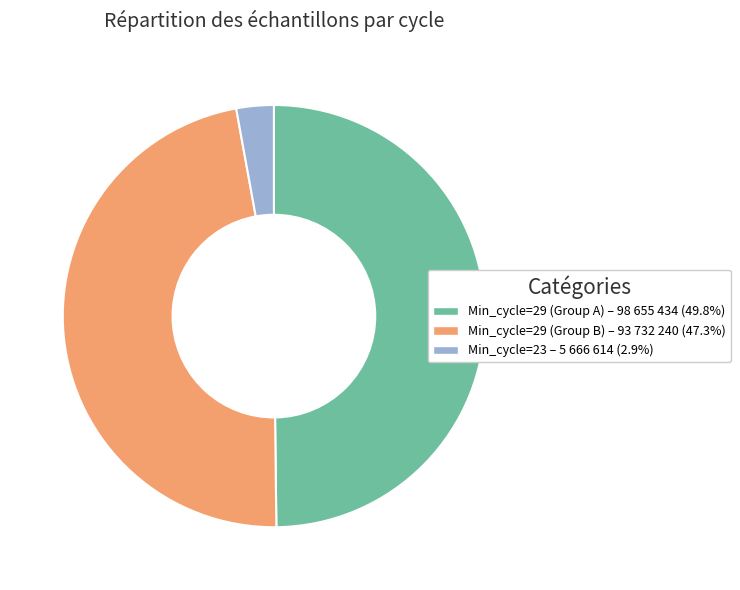

Does any single category account for the majority?

No